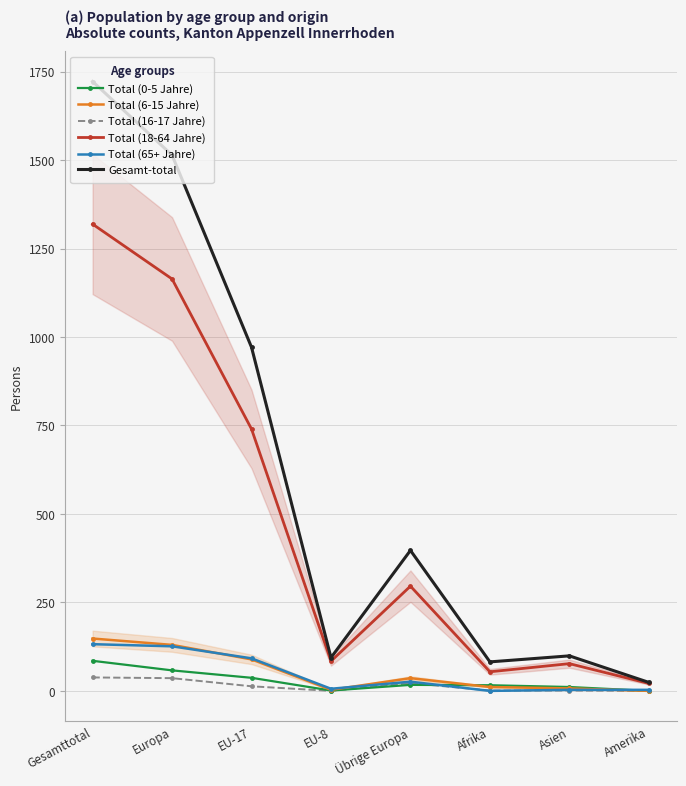

Which series has the largest range (max minus min)?

Gesamt-total